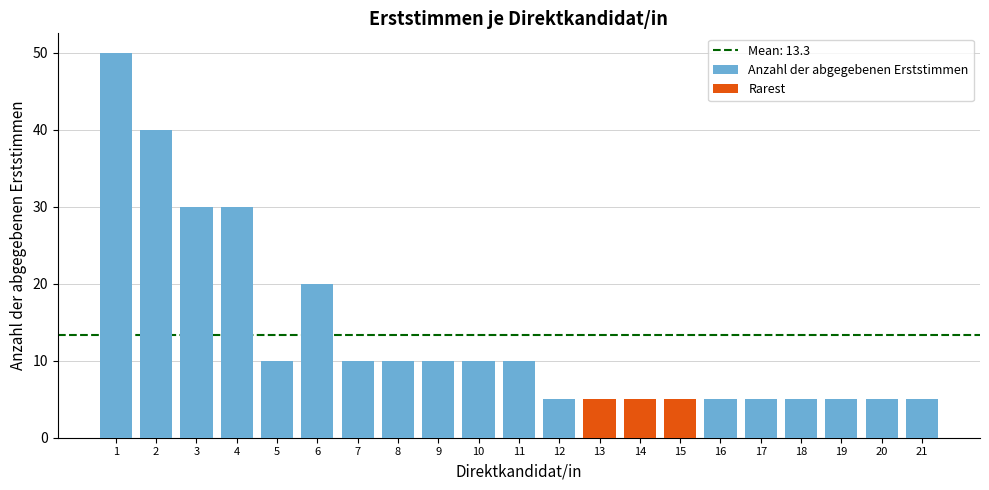

List the labels in order of value, largest first.

Direktkandidat/in 1, Direktkandidat/in 2, Direktkandidat/in 3, Direktkandidat/in 4, Direktkandidat/in 6, Direktkandidat/in 5, Direktkandidat/in 7, Direktkandidat/in 8, Direktkandidat/in 9, Direktkandidat/in 10, Direktkandidat/in 11, Direktkandidat/in 12, Direktkandidat/in 13, Direktkandidat/in 14, Direktkandidat/in 15, Direktkandidat/in 16, Direktkandidat/in 17, Direktkandidat/in 18, Direktkandidat/in 19, Direktkandidat/in 20, Direktkandidat/in 21